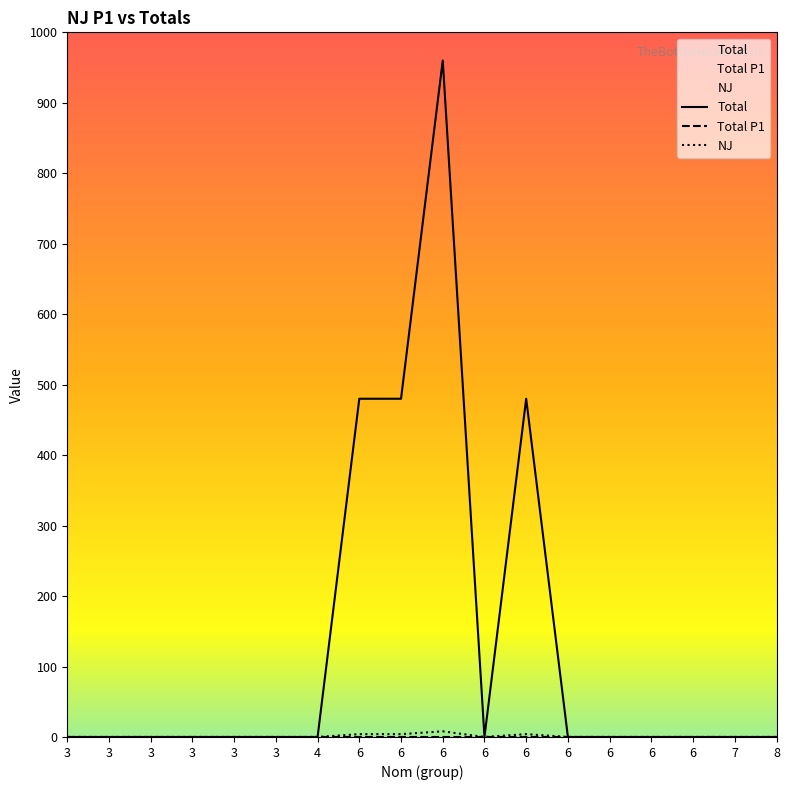

Which series has the widest spread of values?

Total